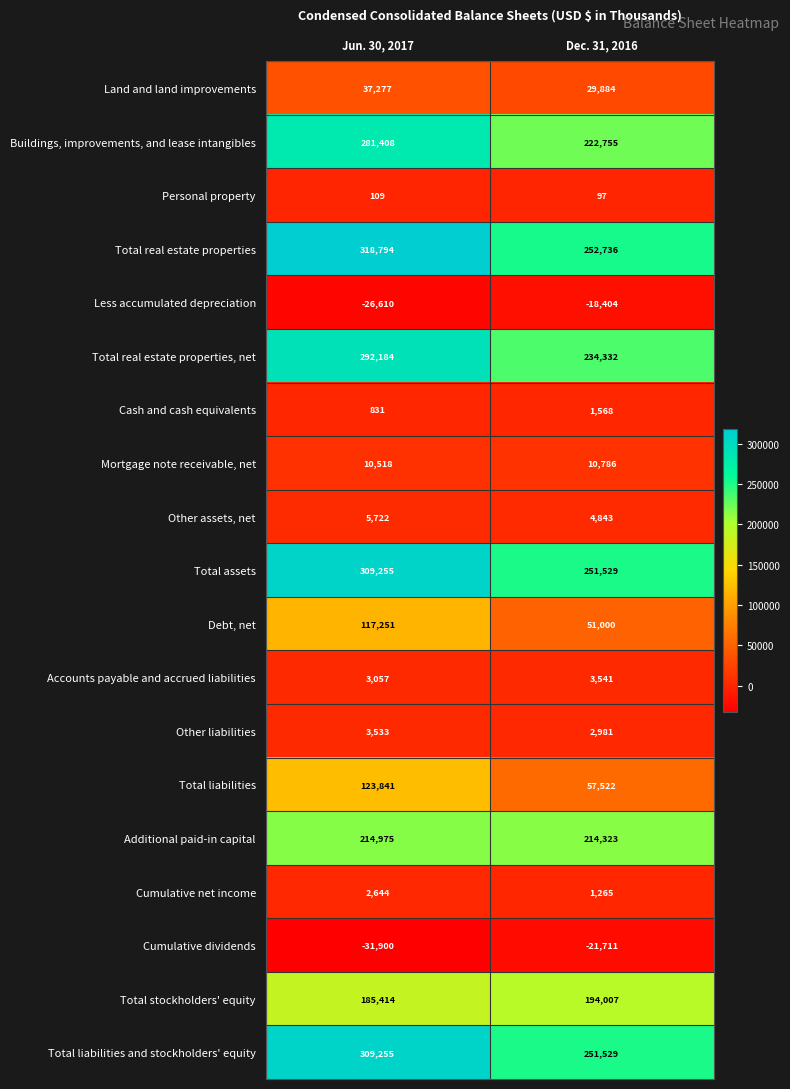

The value of Land and land improvements at Jun. 30, 2017 is 50486. True or false?

False